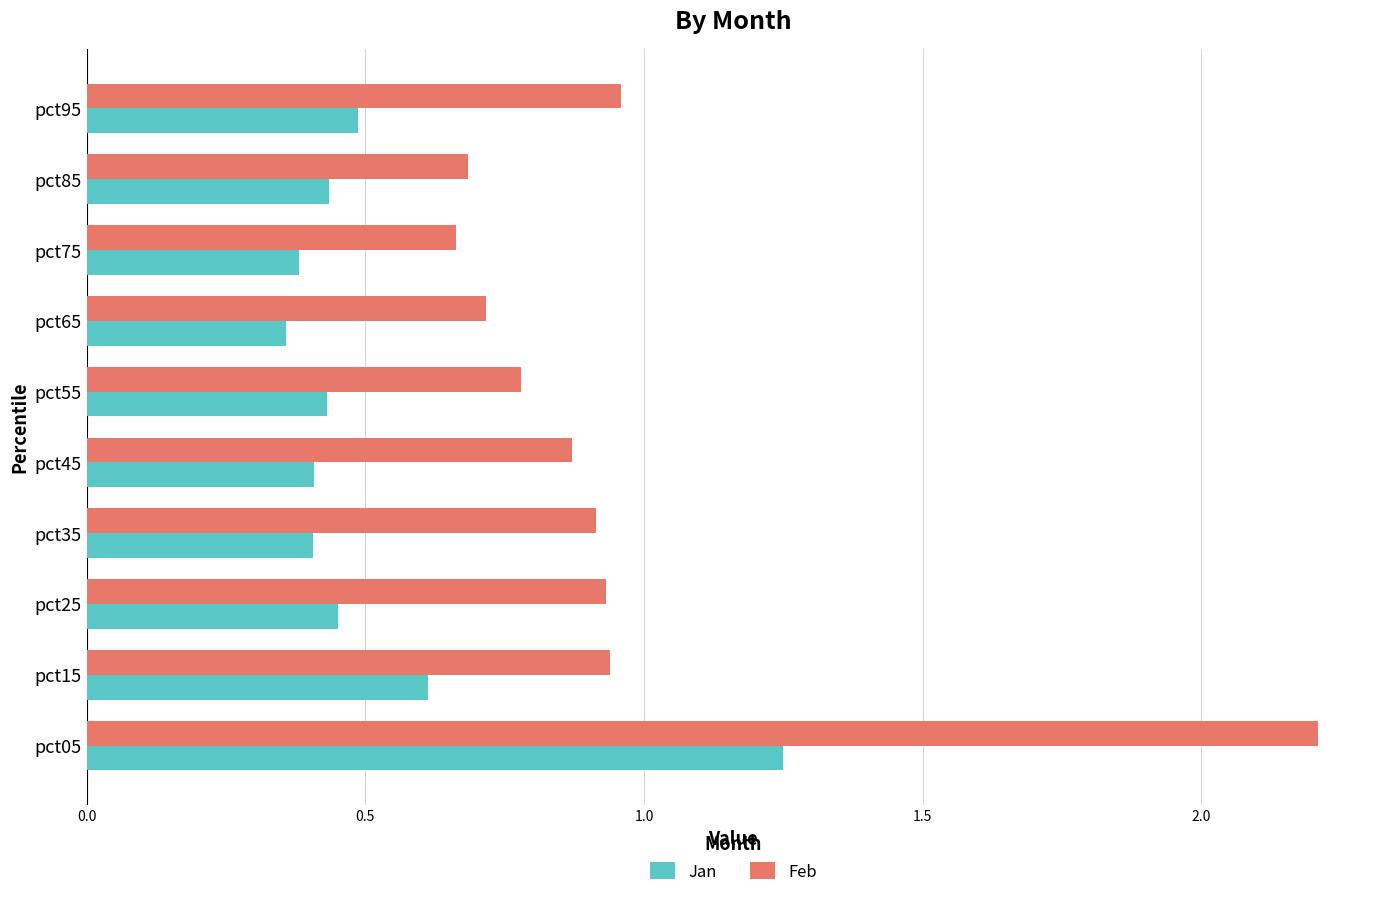

Rank the series by their average value, from highest to lowest.

Feb, Jan